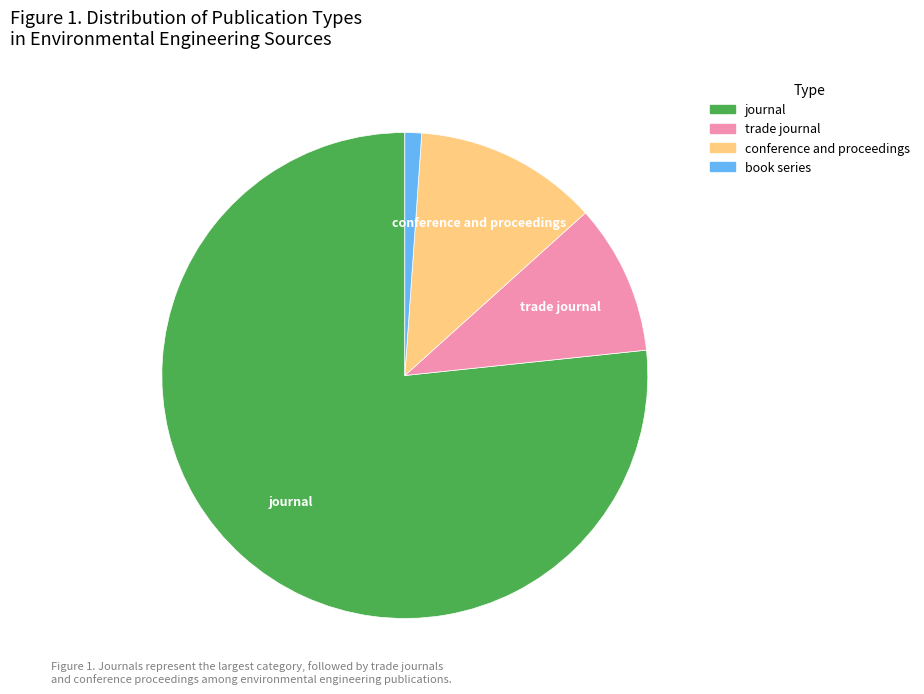

Is there a majority slice in this chart?

Yes